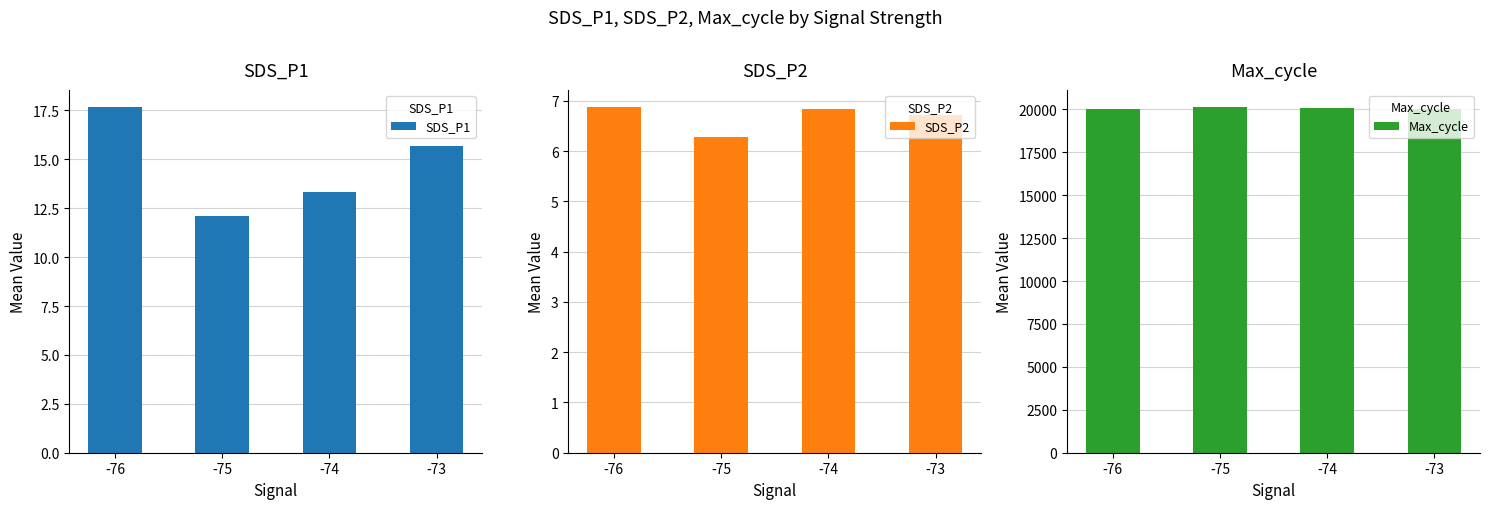

Reading left to right, what are all the values shown in this chart?

SDS_P1: 17.7	12.1	13.3	15.7
SDS_P2: 6.9	6.3	6.8	6.7
Max_cycle: 20034.0	20133.5	20110.6	20054.0